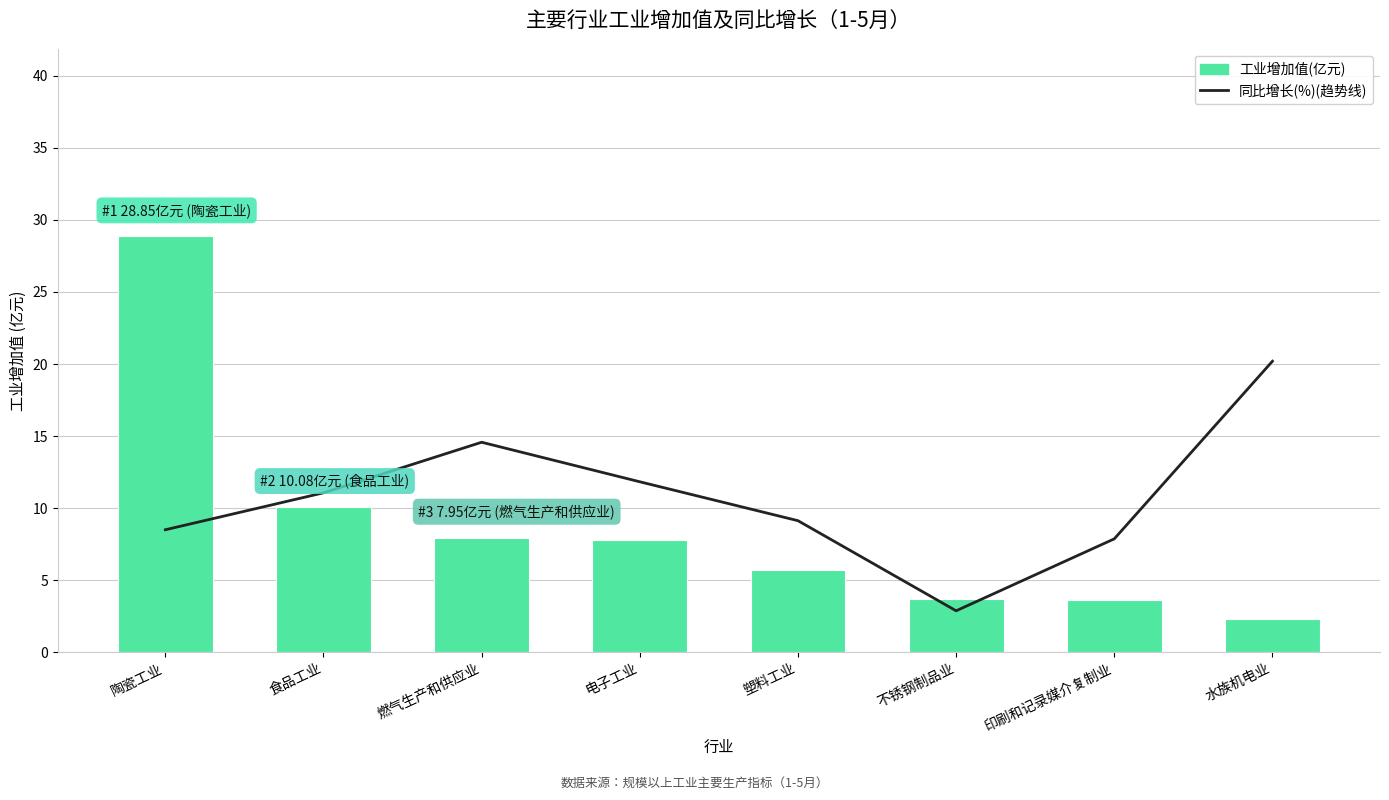

What is the maximum value for 工业增加值(亿元)?

28.8